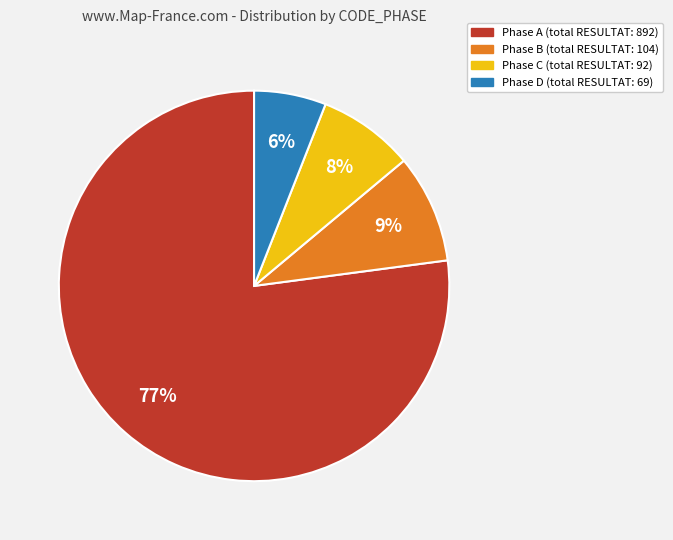

To the nearest percent, what is the difference between the largest and smallest slice percentages?

71%